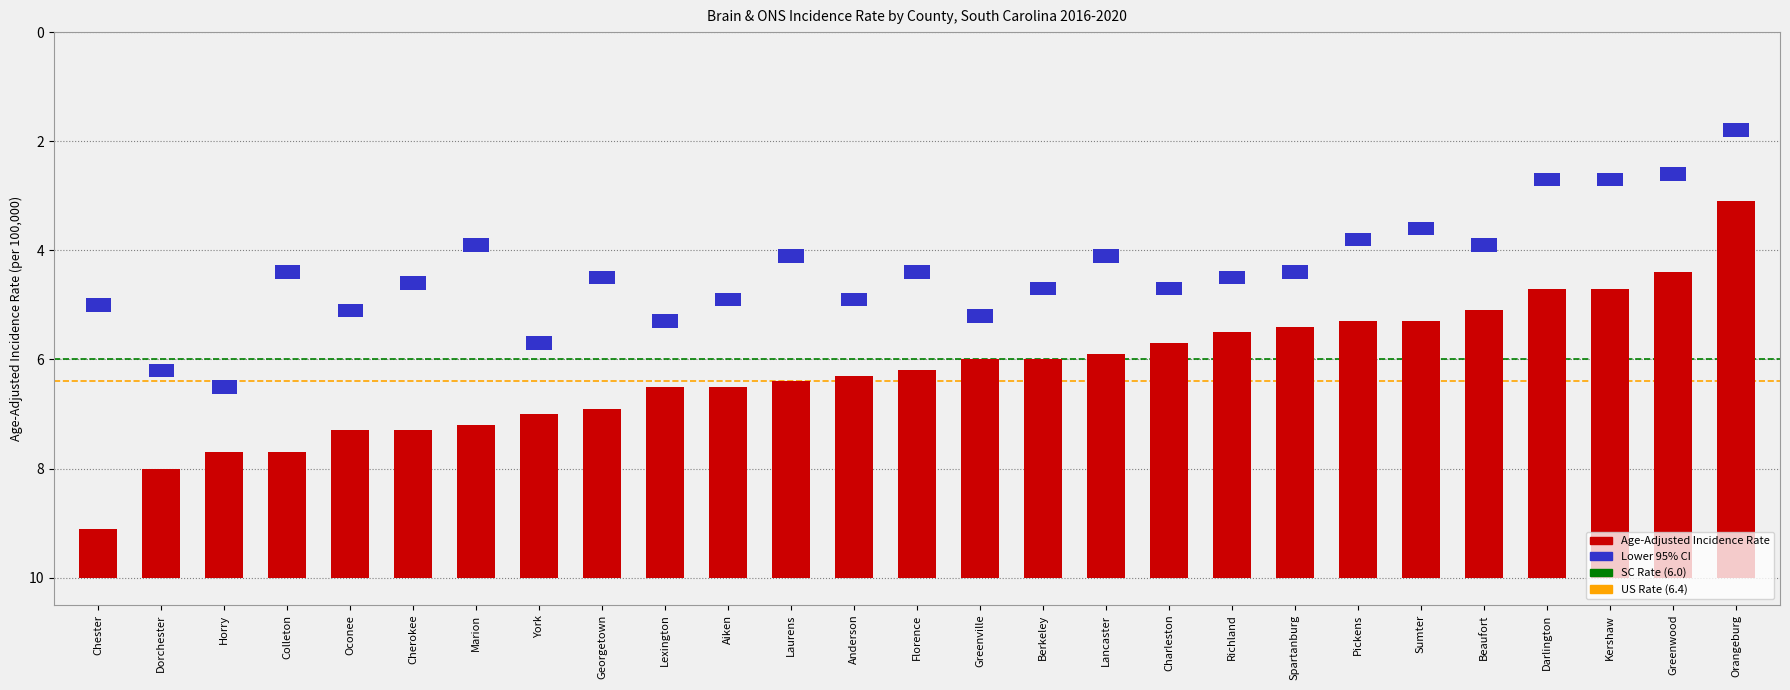

Is it true that the value at Sumter is 2.4?

False